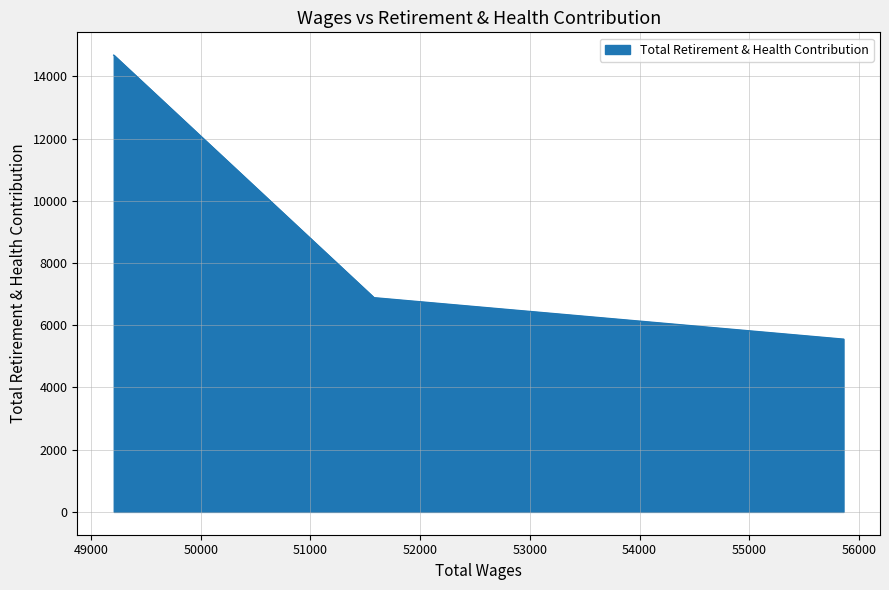

The chart shows a value of 9798 at 49000. True or false?

False